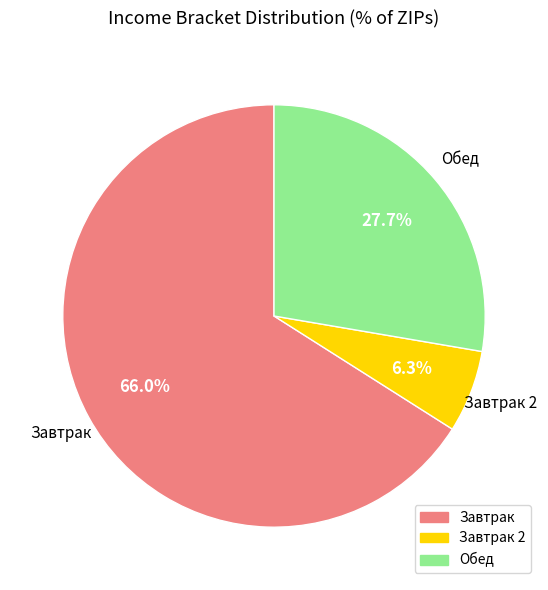

Does any single category account for the majority?

Yes